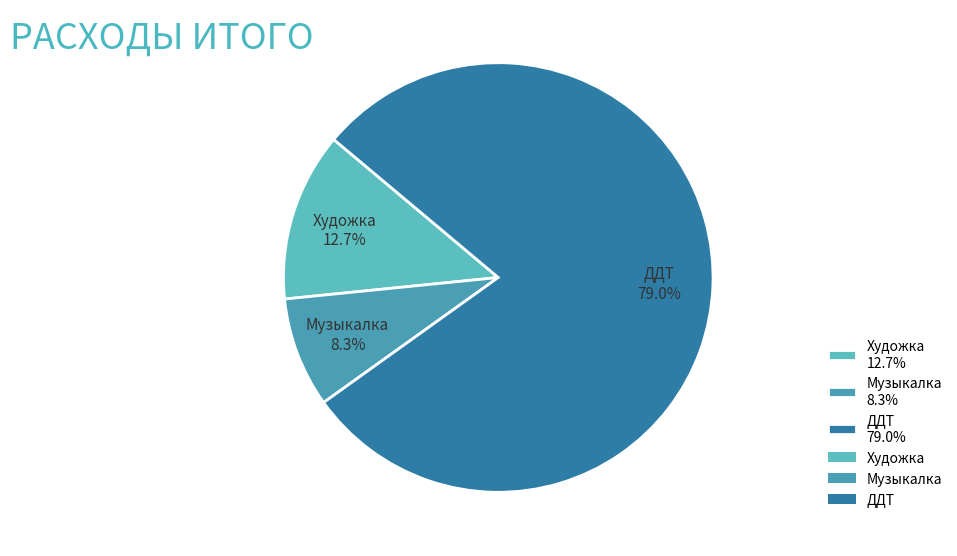

How many slices are in this pie chart?

3